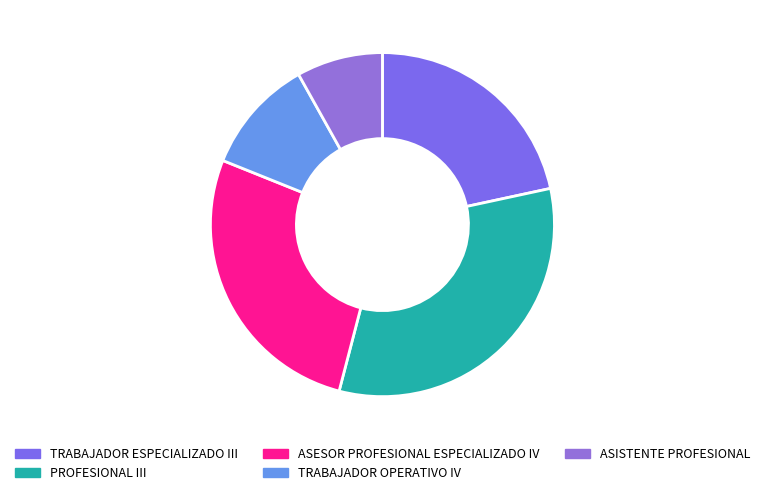

How many slices are in this pie chart?

5